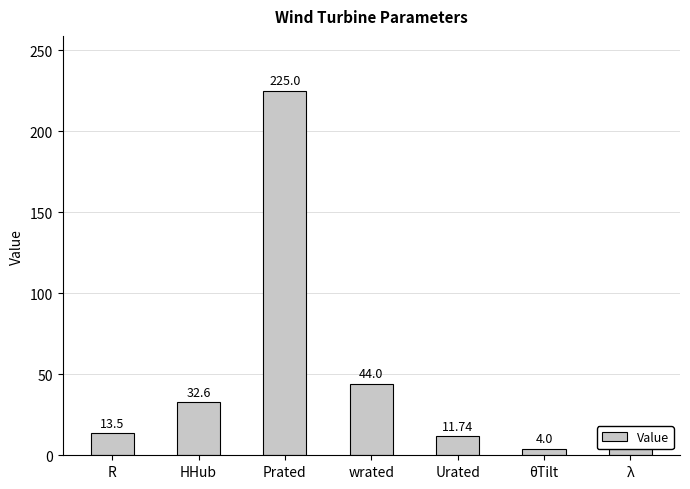

How many data points are above 13?

4